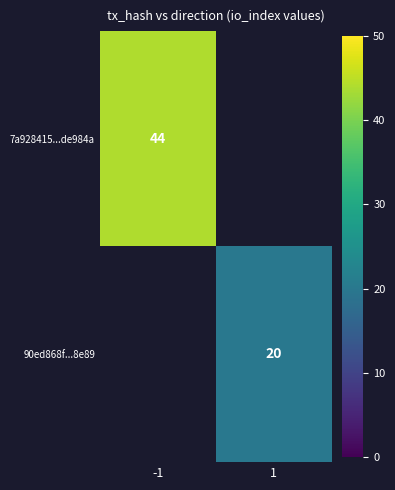

What is the smallest value displayed?

20.0